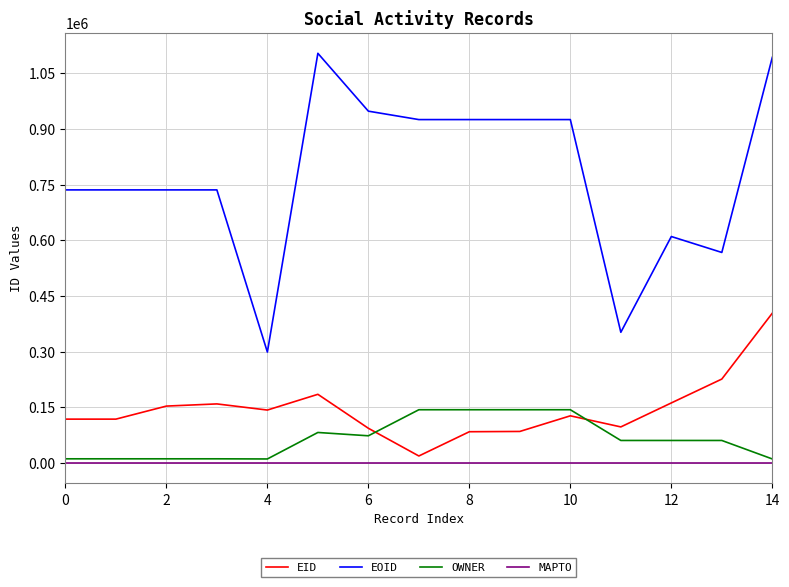

List the series in order of their peak value, highest first.

EOID, EID, OWNER, MAPTO